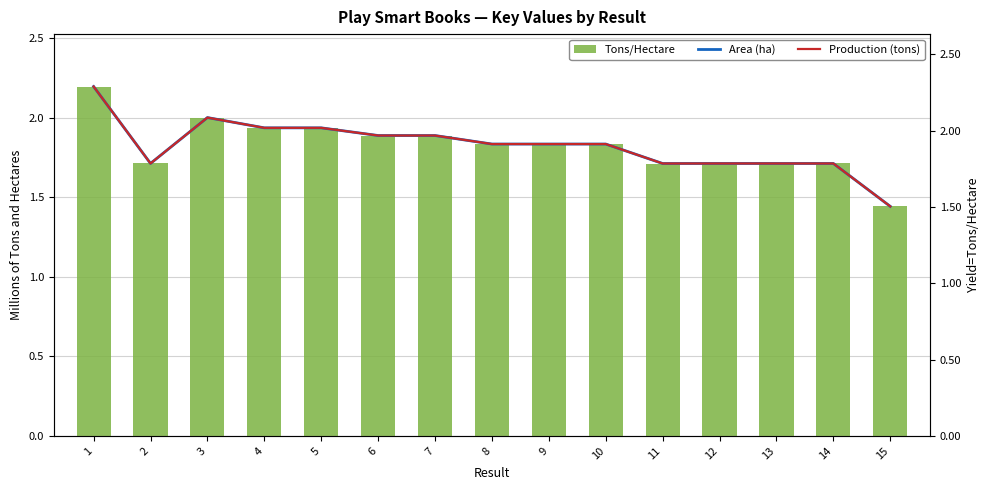

List the labels in order of Tons/Hectare value, smallest first.

15, 11, 14, 13, 12, 2, 9, 10, 8, 7, 6, 5, 4, 3, 1